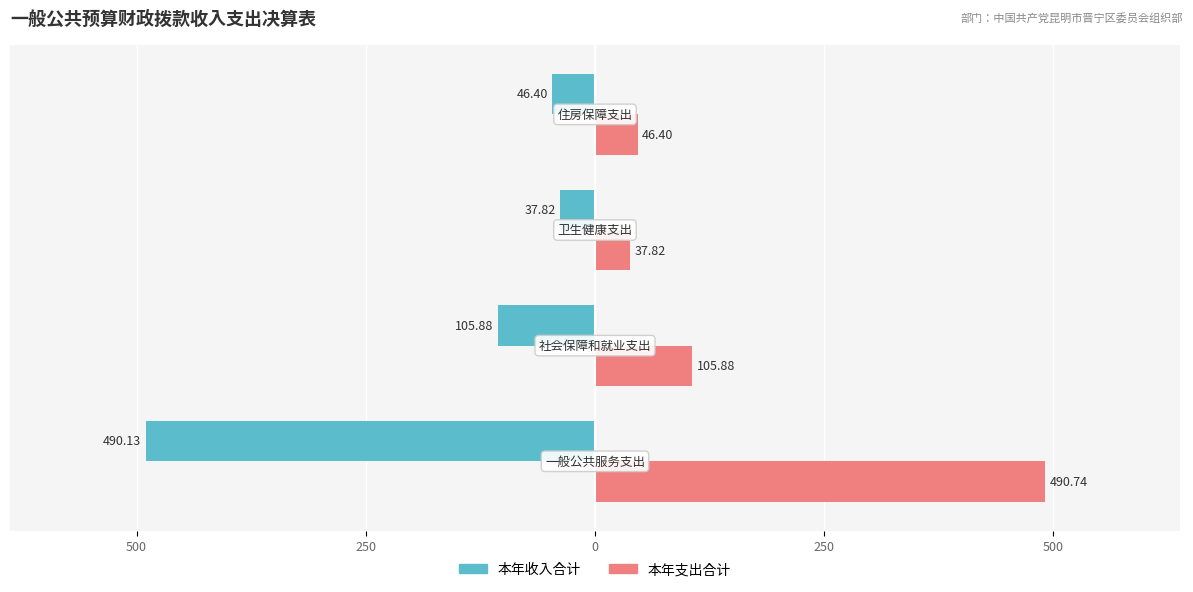

What is the difference between the second highest and second lowest values in the 本年支出合计 series?

59.5